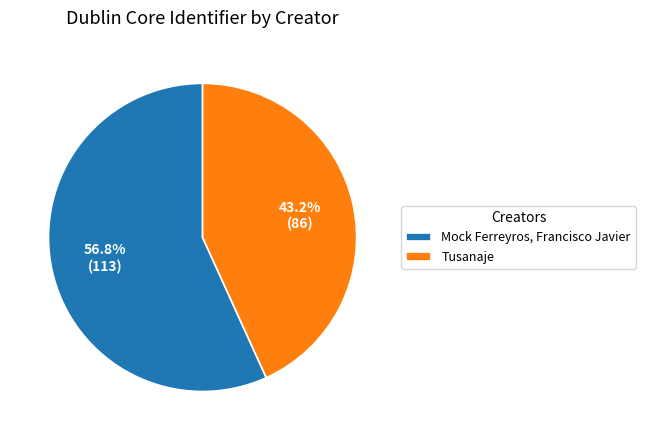

To the nearest percent, what portion does Tusanaje represent?

43%